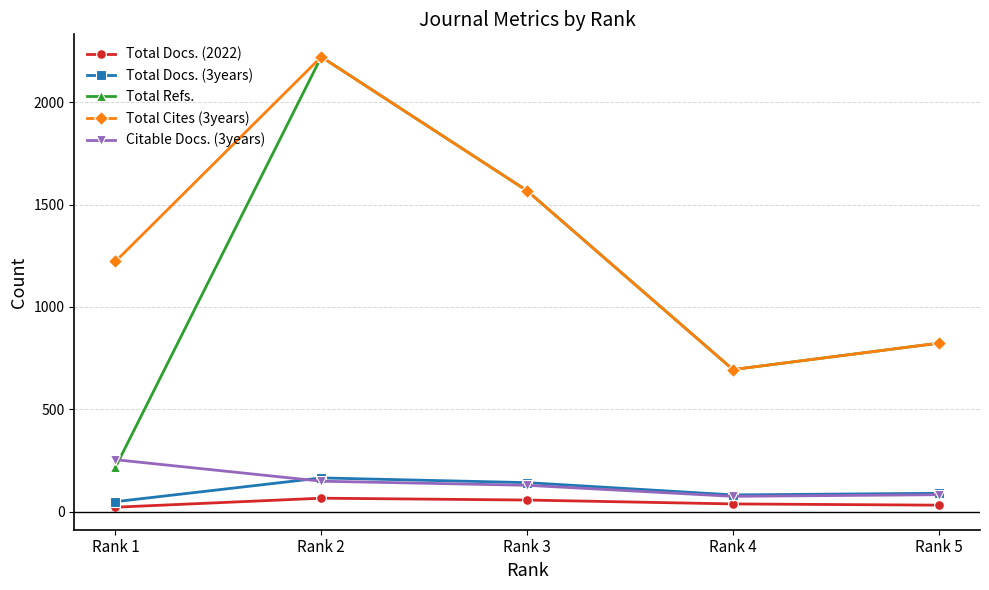

Which series has the widest spread of values?

Total Refs.